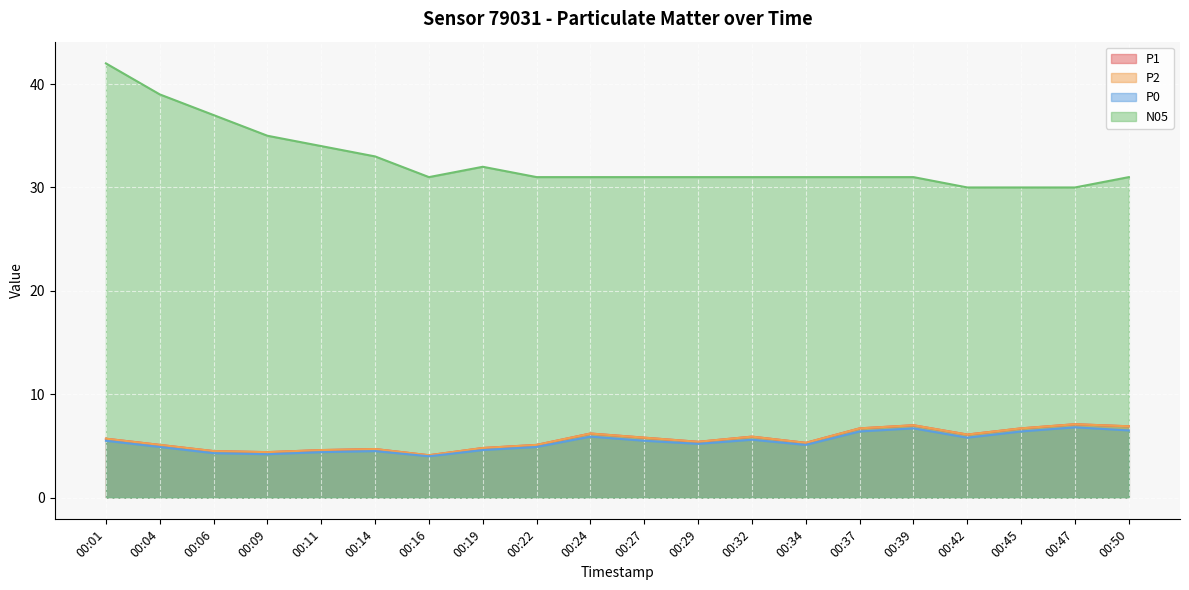

What is the sum of the P1 values at 00:39 and 00:09?

11.4